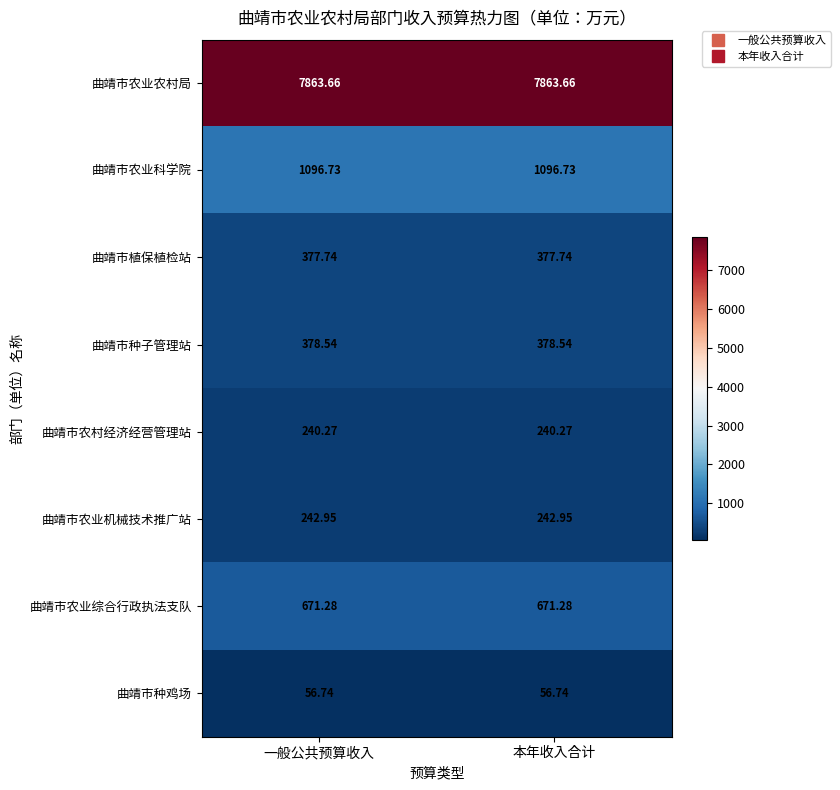

What is the smallest value displayed?

56.7